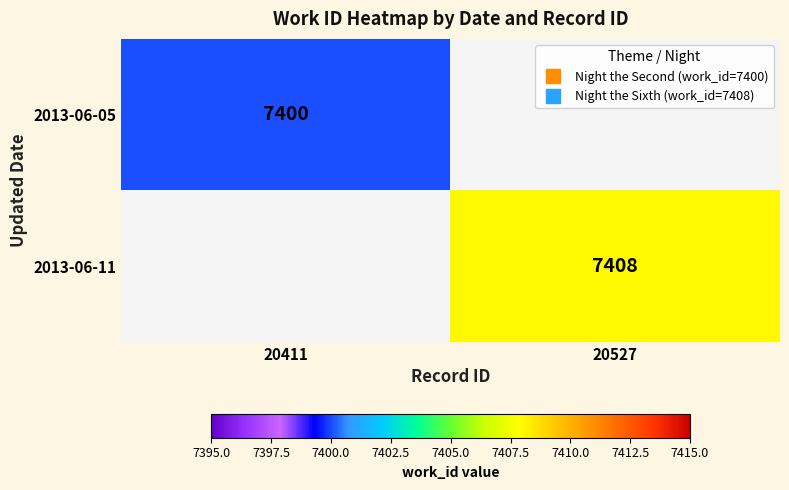

List the labels in order of 2013-06-05 value, largest first.

20411, 20527